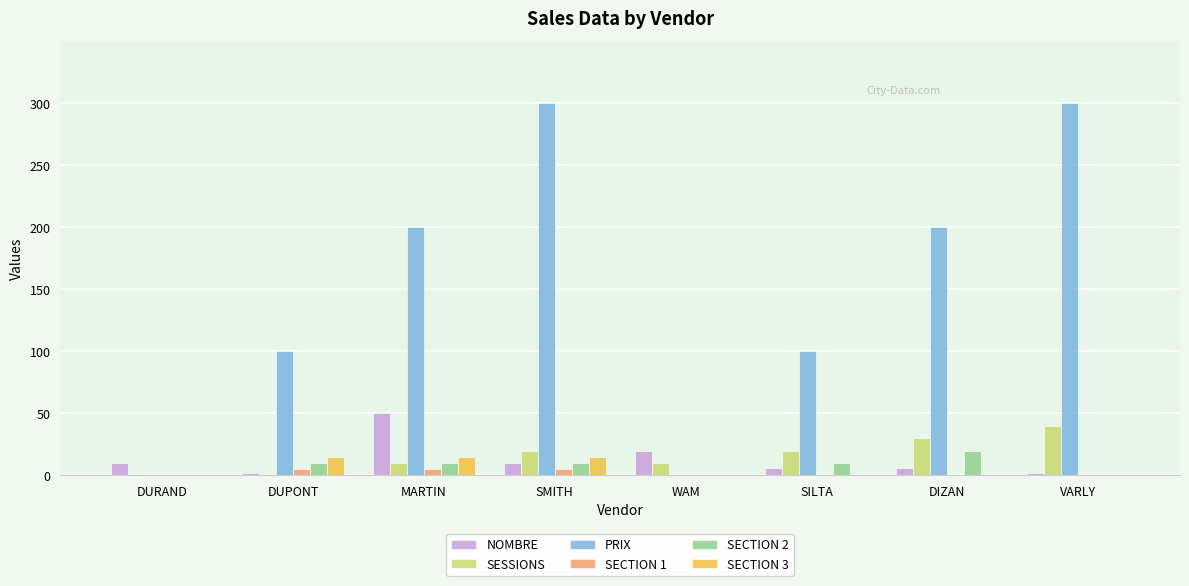

What is the highest value of the SECTION 3 series?

15